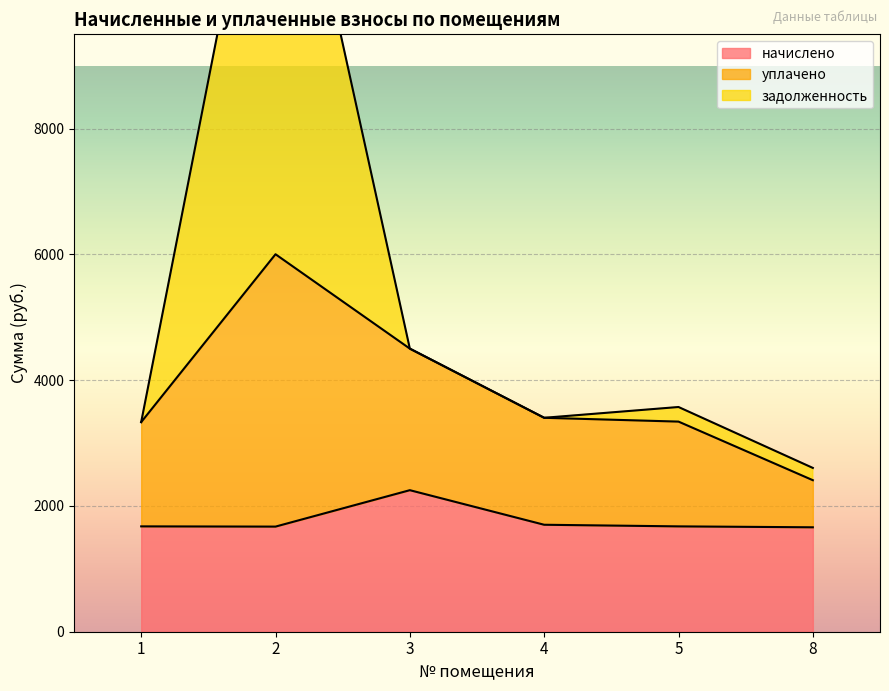

What is the difference between the начислено values at 5 and 3?

575.6